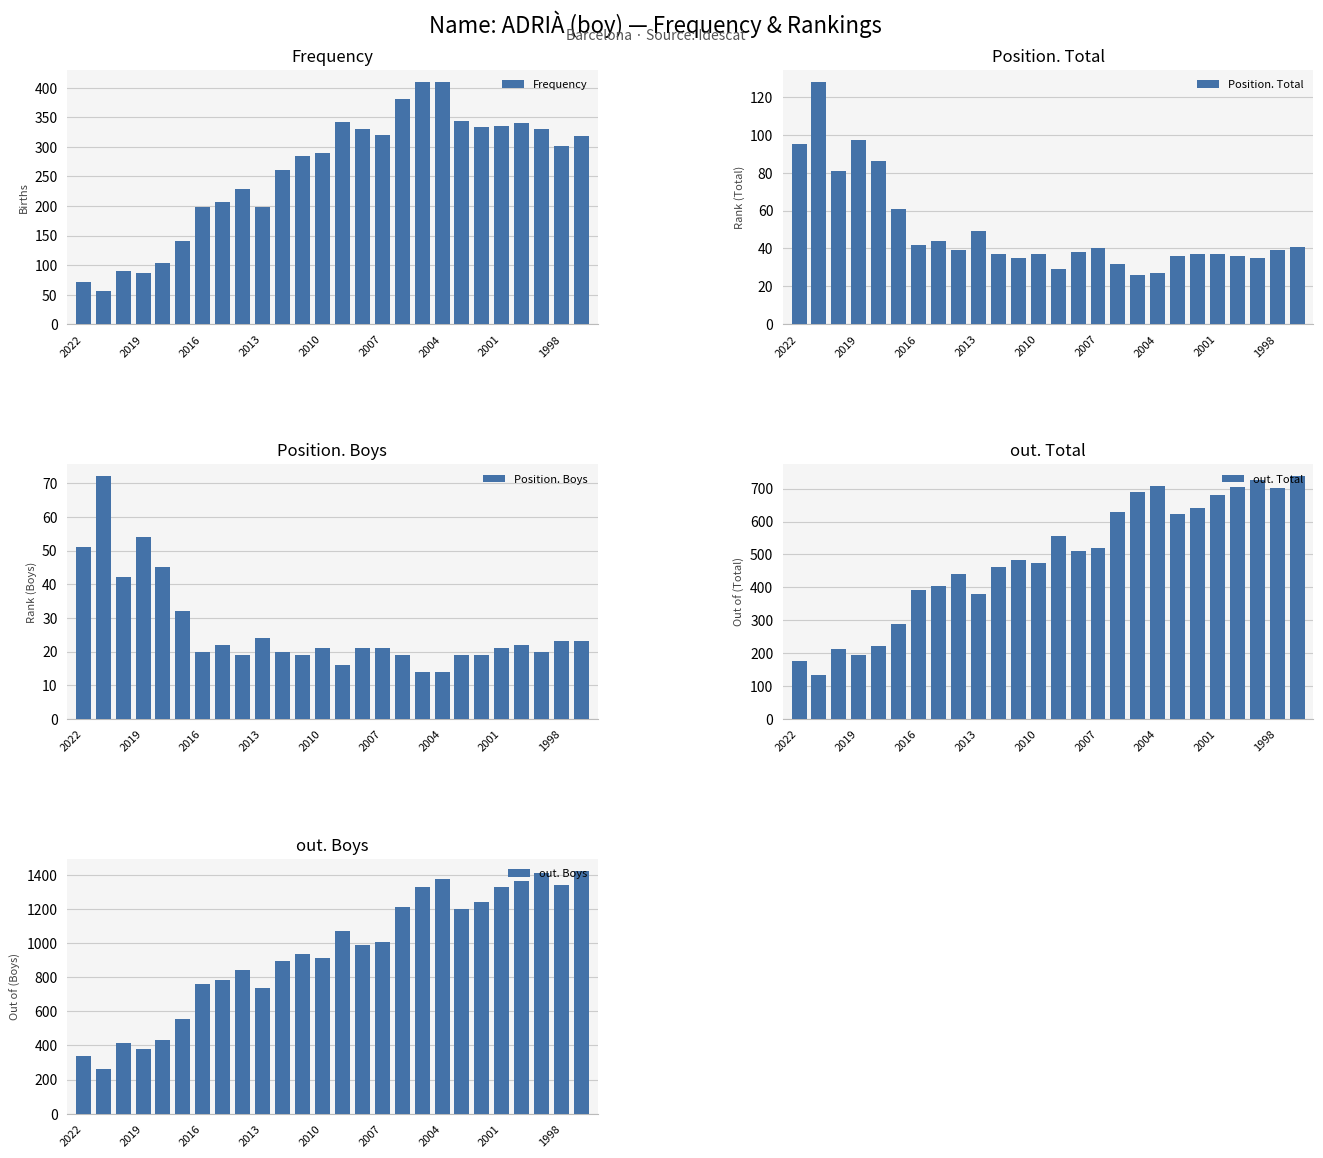

Is it true that Frequency equals 72 at 2022?

True